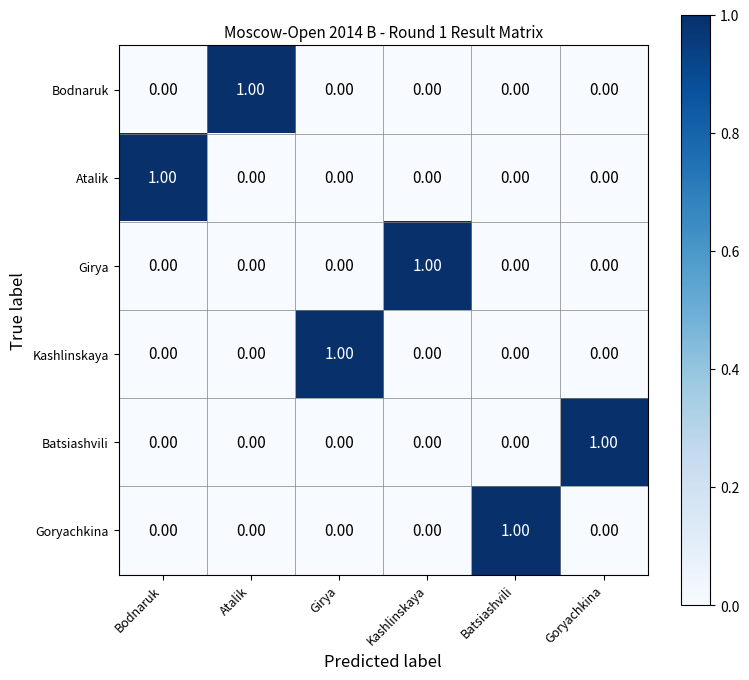

At how many categories does at least one series exceed 0?

6